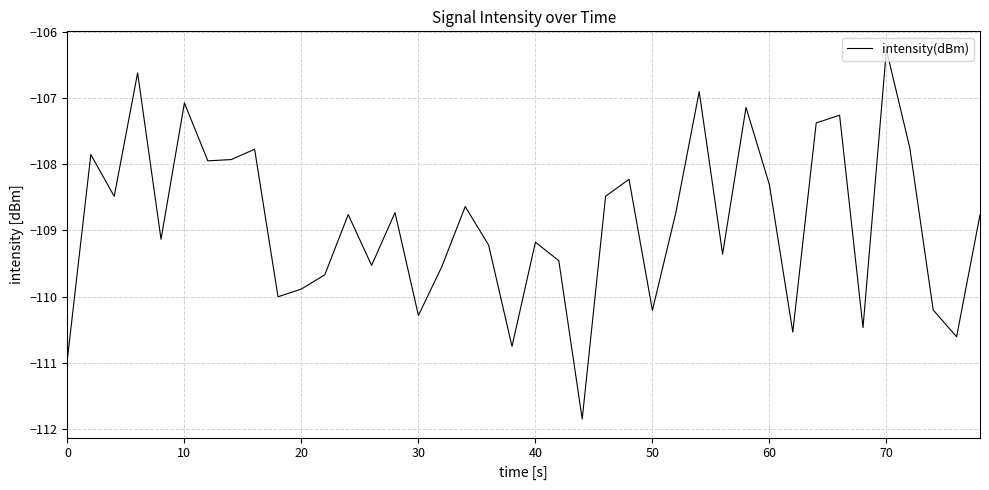

What is the minimum value shown in the chart?

-111.8